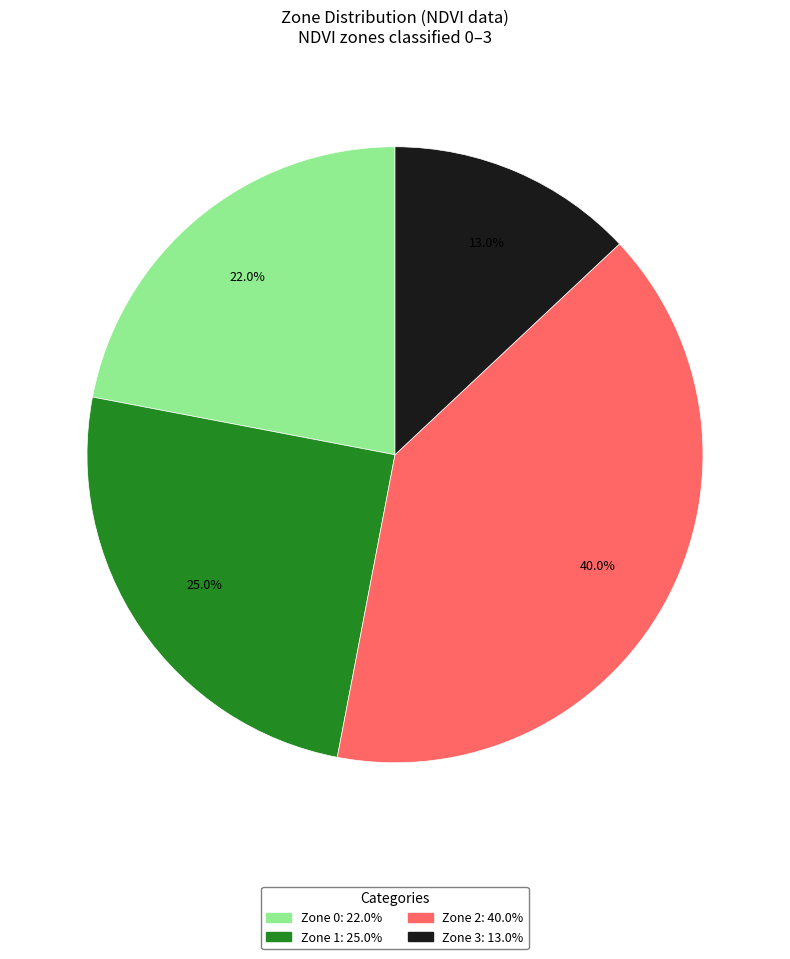

Is there any slice that represents more than half of the pie?

No